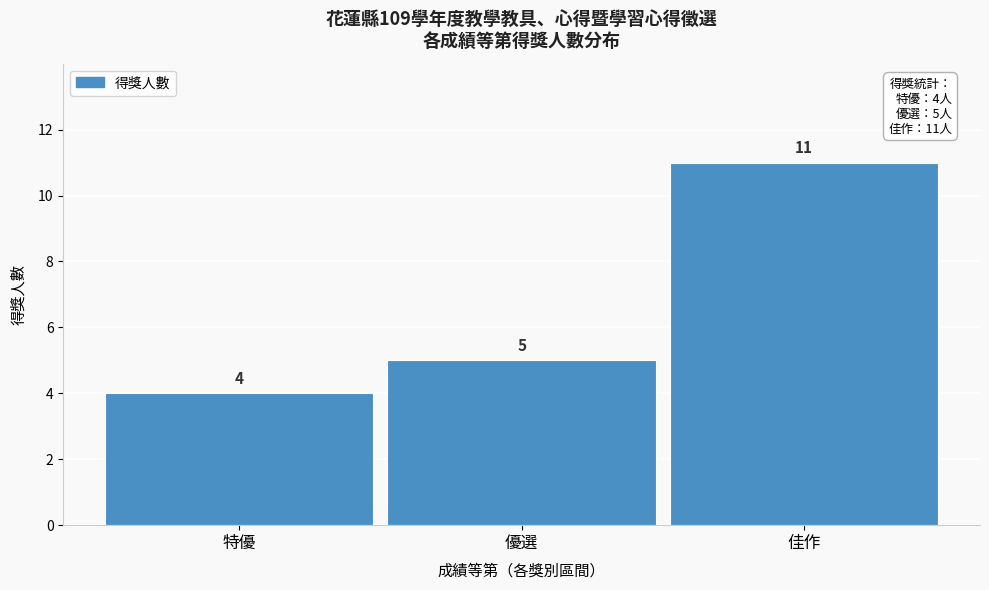

Reading right to left, list all the values displayed in this chart.

佳作=11	優選=5	特優=4